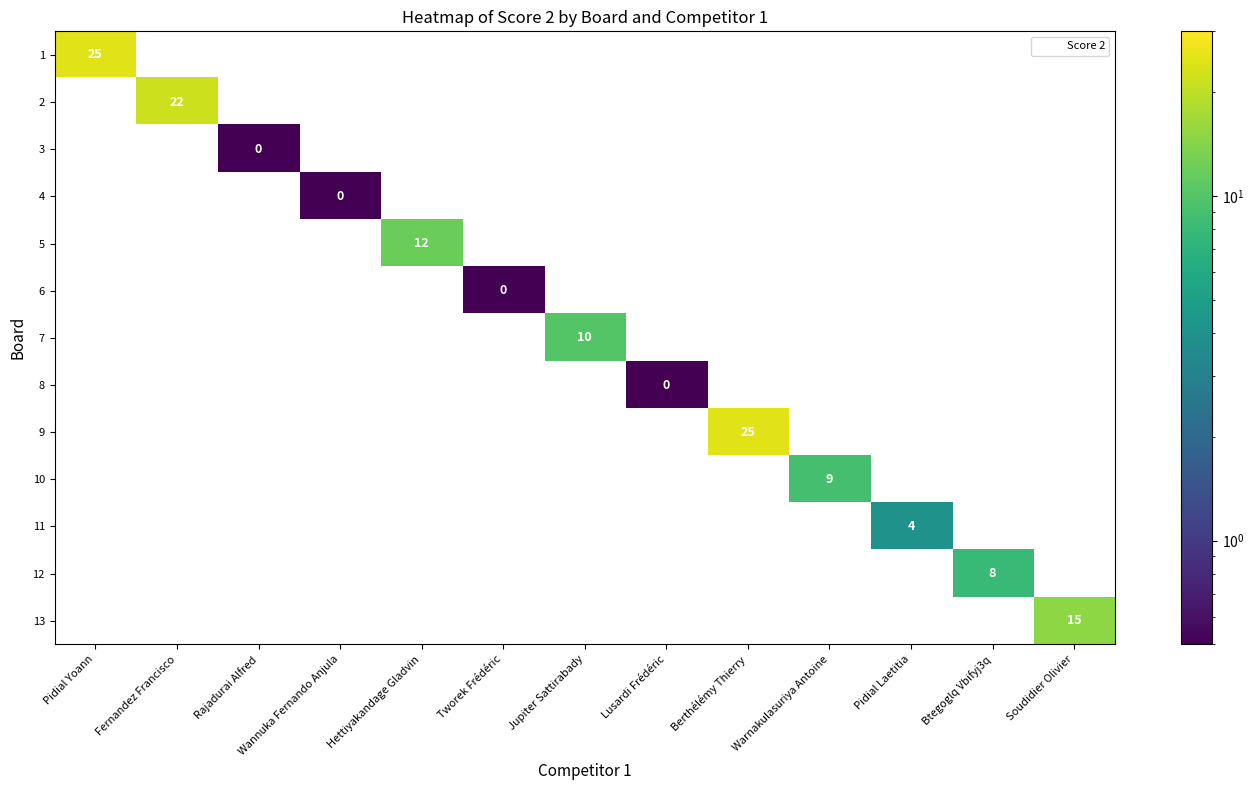

What is the greatest value displayed?

25.0